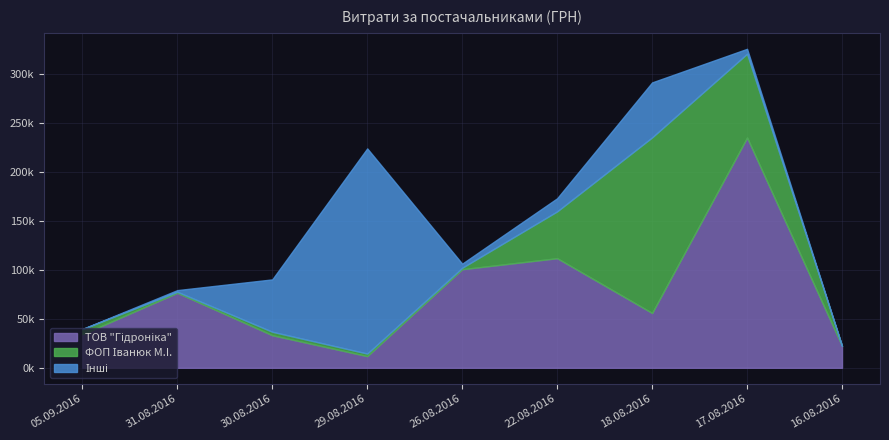

True or false: ФОП Іванюк М.I. has a value of 1066.0 at 31.08.2016.

True